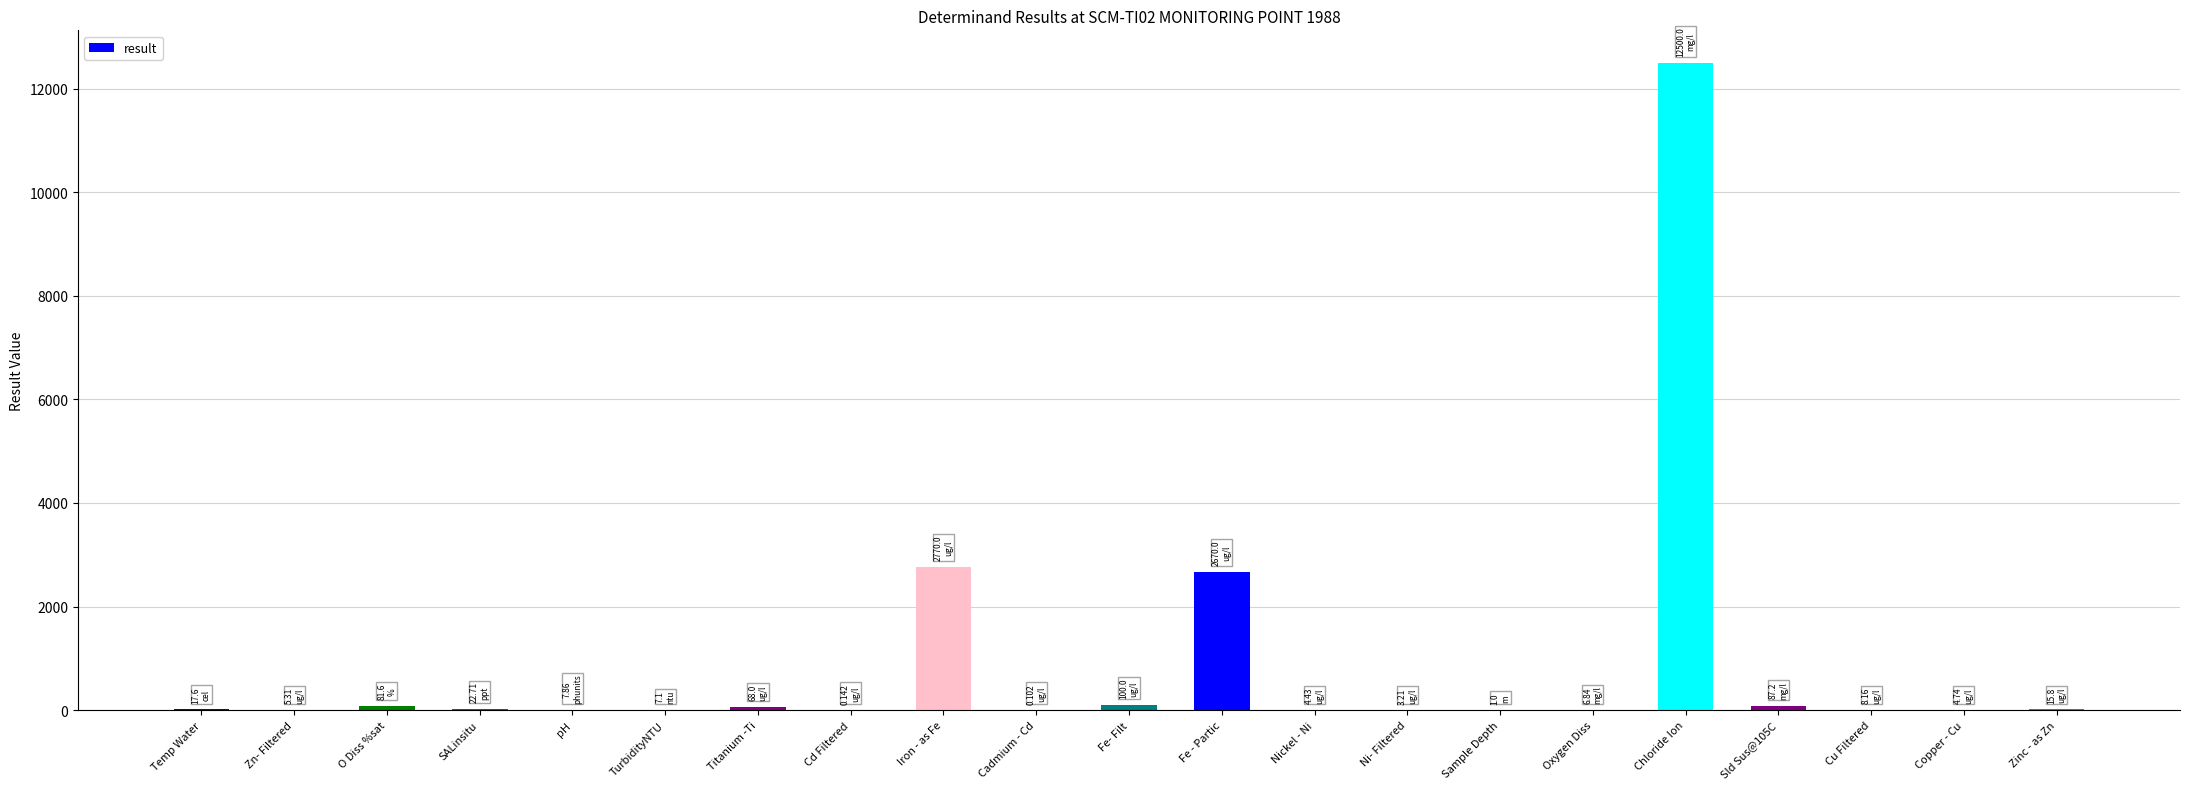

Which has a higher value, Chloride Ion or TurbidityNTU?

Chloride Ion